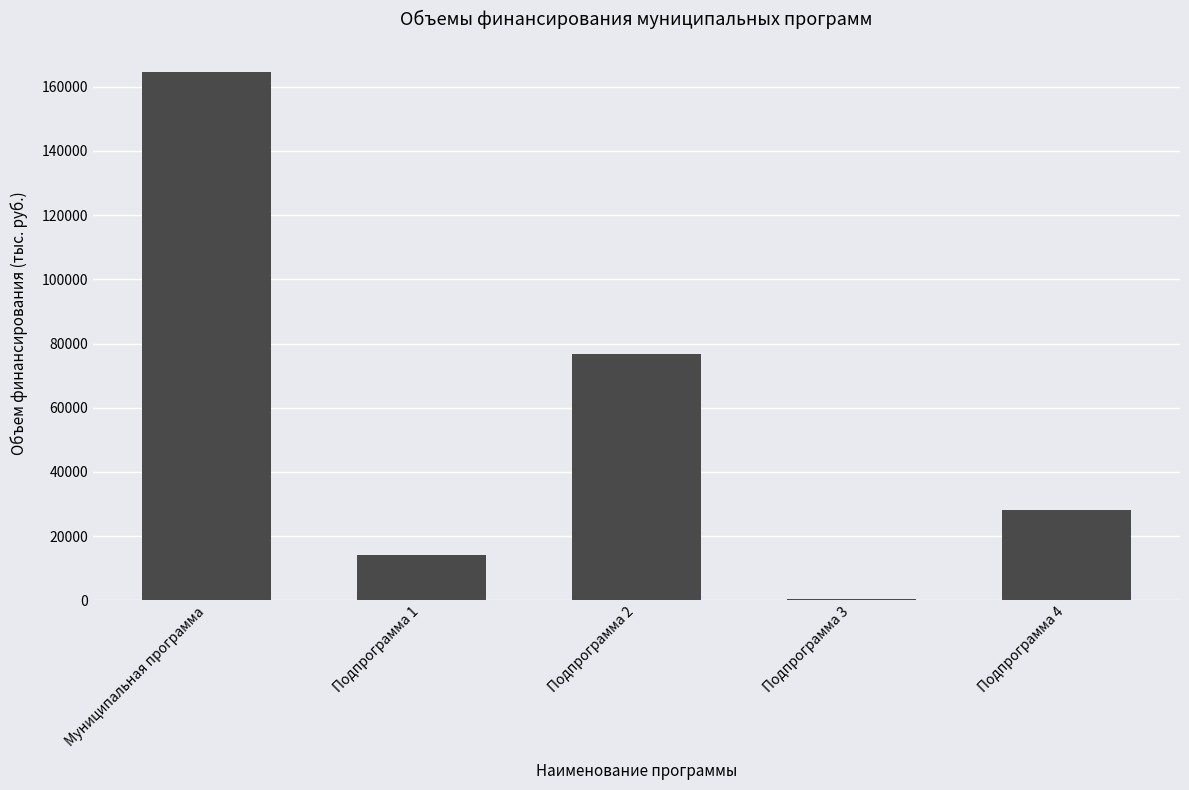

What is the sum of the values at Подпрограмма 1 and Подпрограмма 4?

42274.3